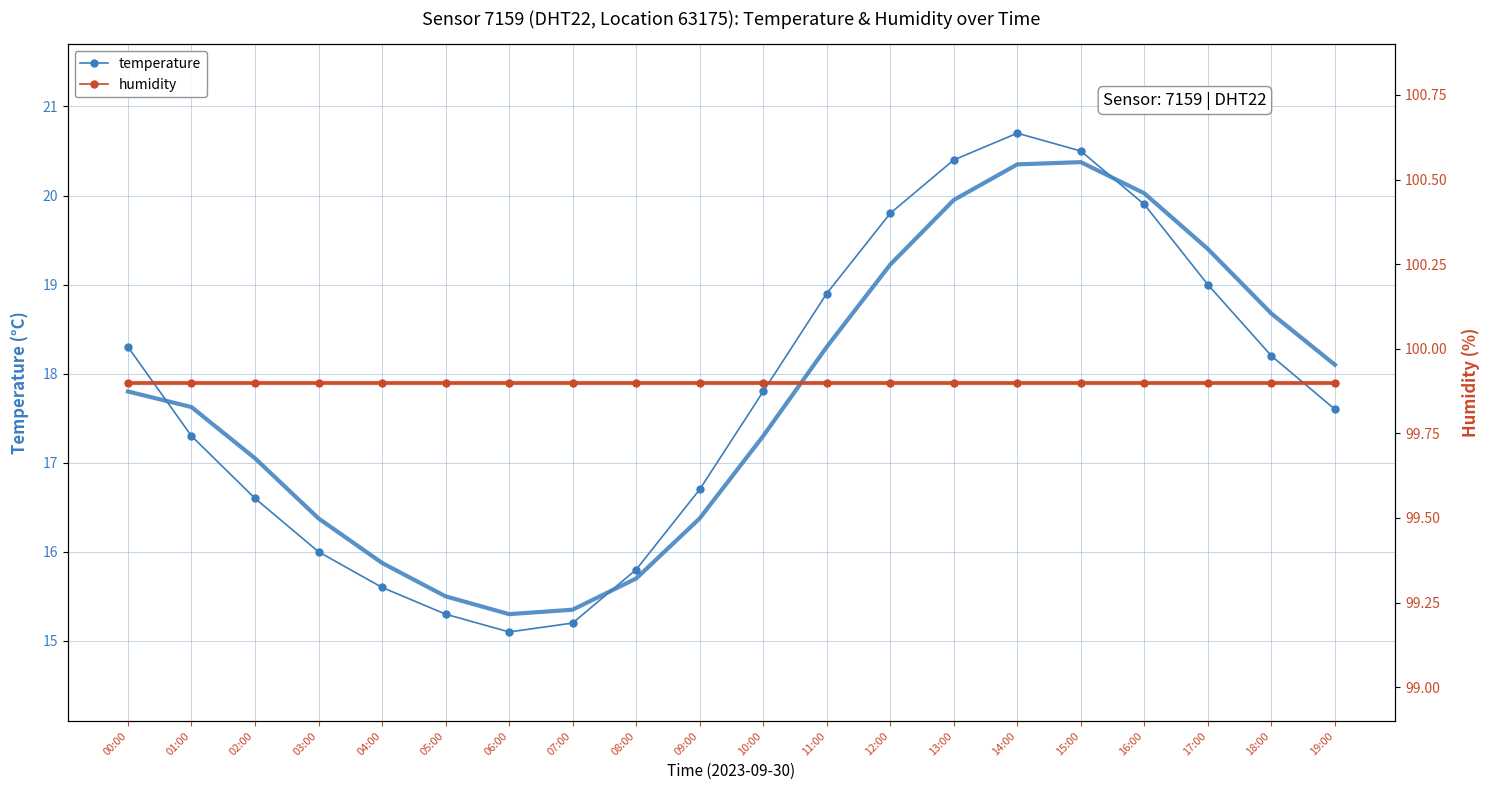

Reading right to left, what are all the values shown in this chart?

temperature: 19:00=17.6	18:00=18.2	17:00=19.0	16:00=19.9	15:00=20.5	14:00=20.7	13:00=20.4	12:00=19.8	11:00=18.9	10:00=17.8	09:00=16.7	08:00=15.8	07:00=15.2	06:00=15.1	05:00=15.3	04:00=15.6	03:00=16.0	02:00=16.6	01:00=17.3	00:00=18.3
humidity: 19:00=99.9	18:00=99.9	17:00=99.9	16:00=99.9	15:00=99.9	14:00=99.9	13:00=99.9	12:00=99.9	11:00=99.9	10:00=99.9	09:00=99.9	08:00=99.9	07:00=99.9	06:00=99.9	05:00=99.9	04:00=99.9	03:00=99.9	02:00=99.9	01:00=99.9	00:00=99.9